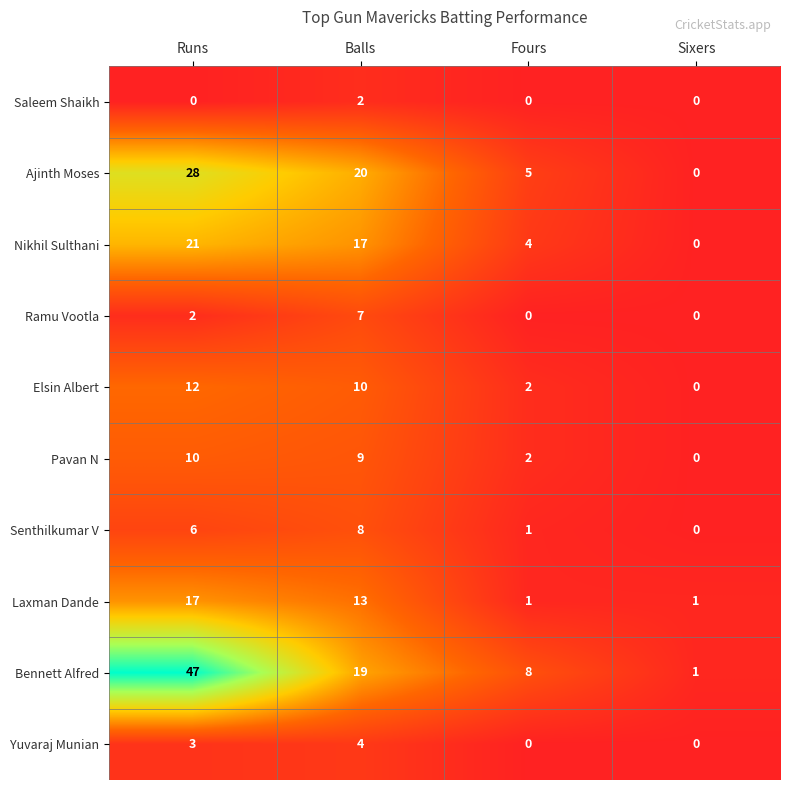

Where is Laxman Dande nearest to the value 9?

Balls